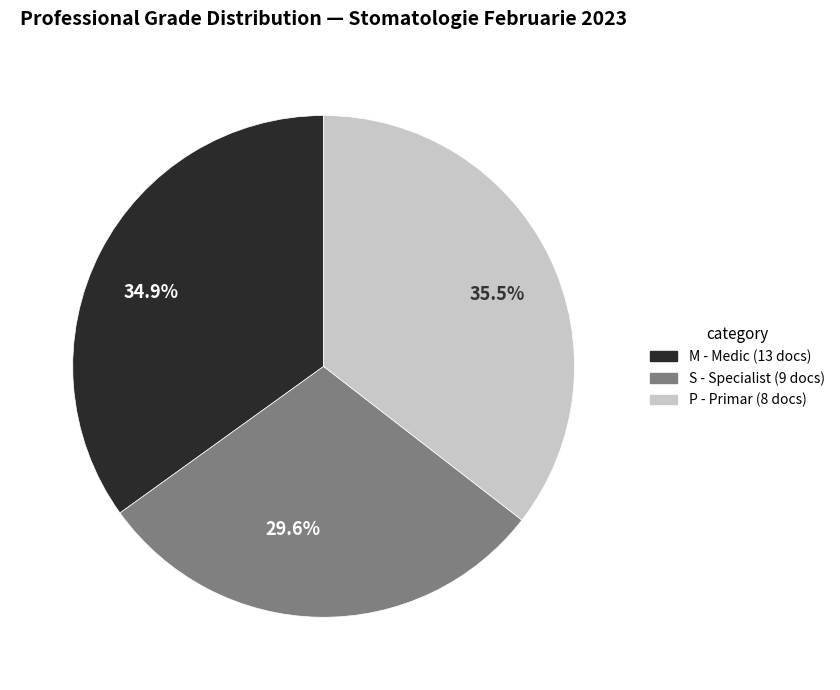

What portion of the pie excludes 29.6%?

70.4%